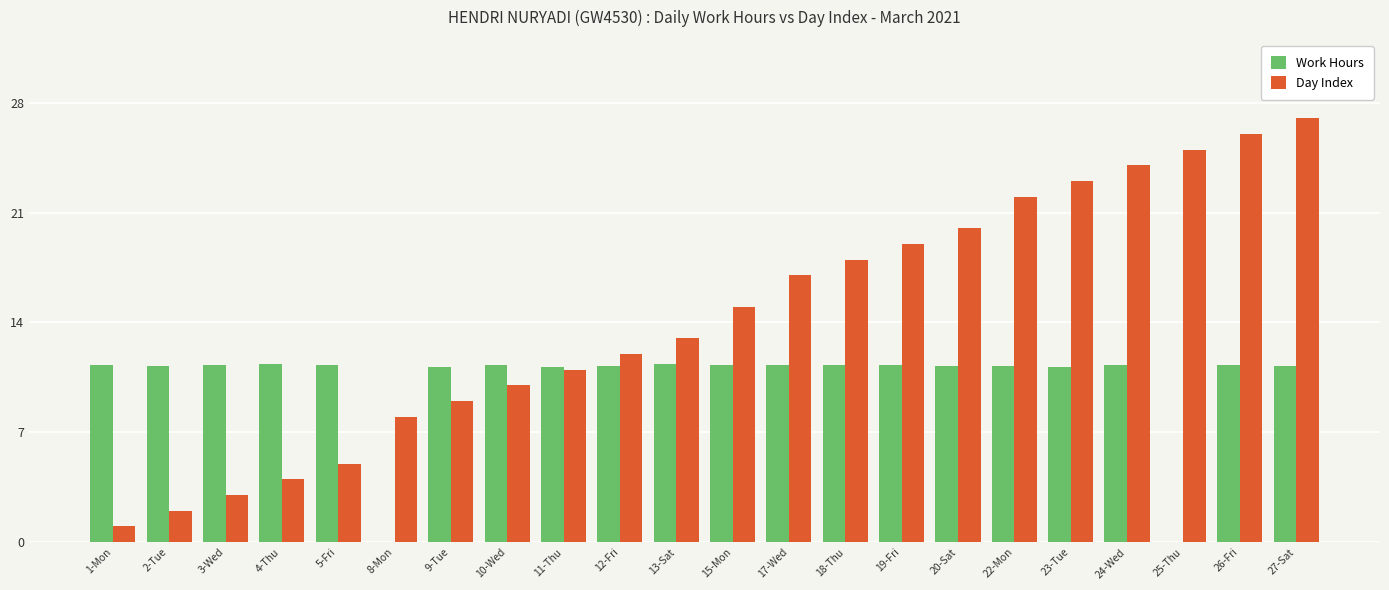

What is the sum of all Day Index values?

314.0